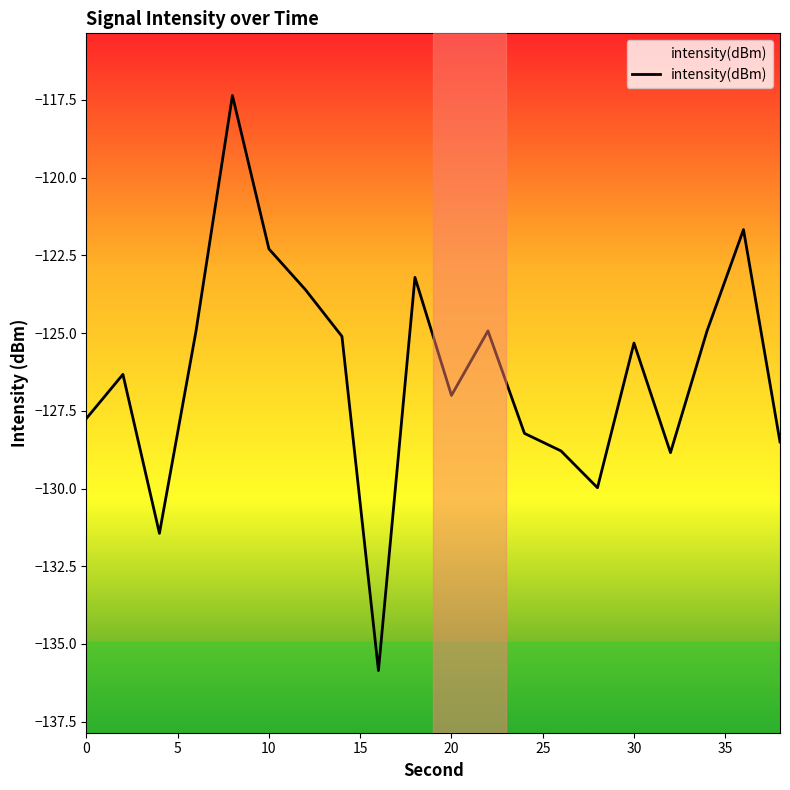

What is the smallest value displayed?

-135.9